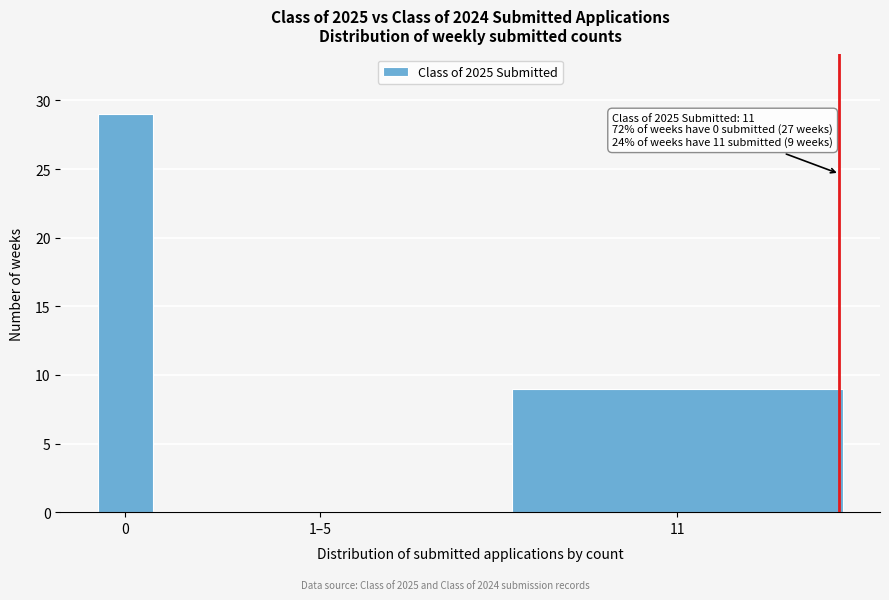

Reading left to right, list all the values displayed in this chart.

0=29	1–5=0	11=9